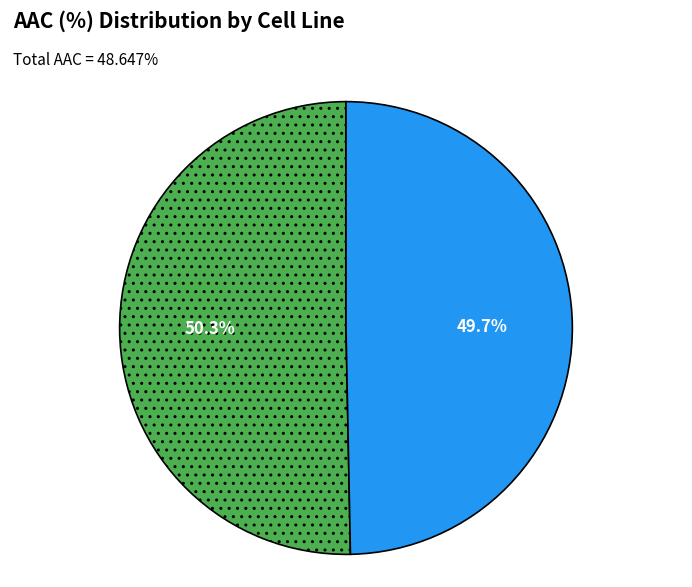

Does any single category account for the majority?

Yes